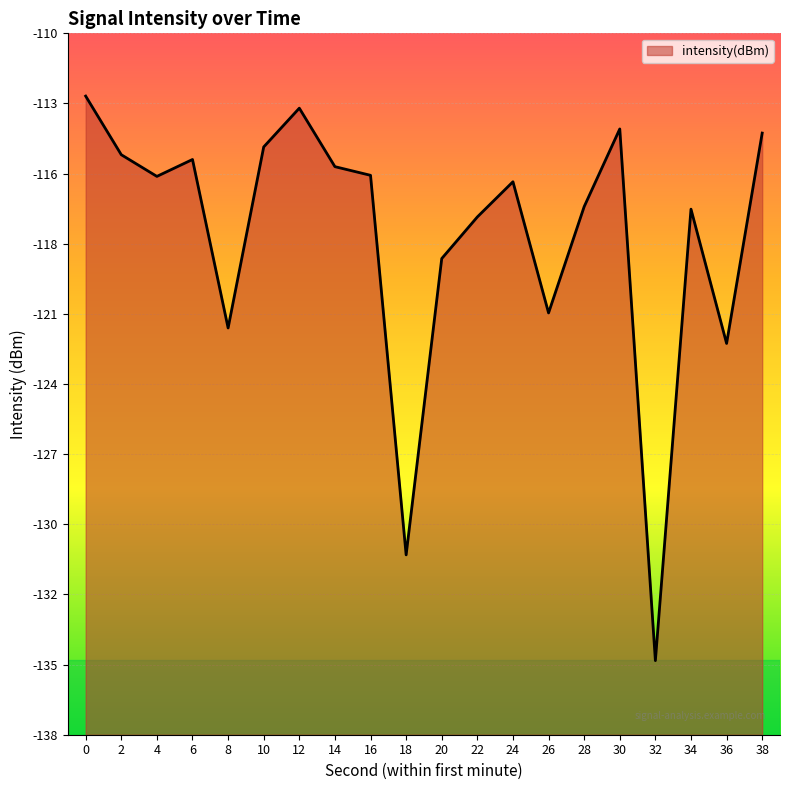

List the labels in order of value, smallest first.

32, 18, 36, 8, 26, 20, 22, 34, 28, 24, 4, 16, 14, 6, 2, 10, 38, 30, 12, 0